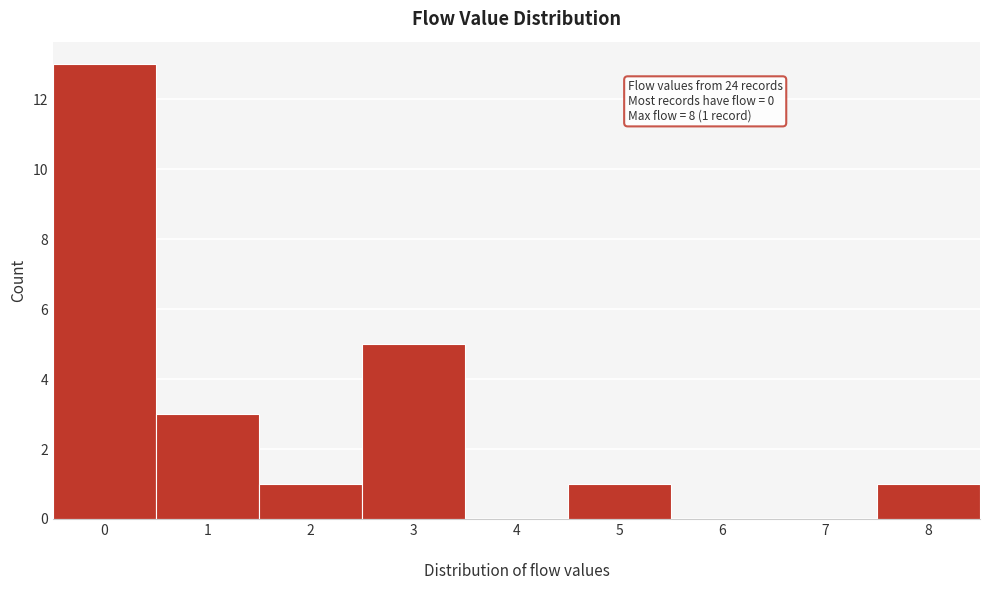

Which range on the x-axis has the tallest bar?

-0.5 to 0.5